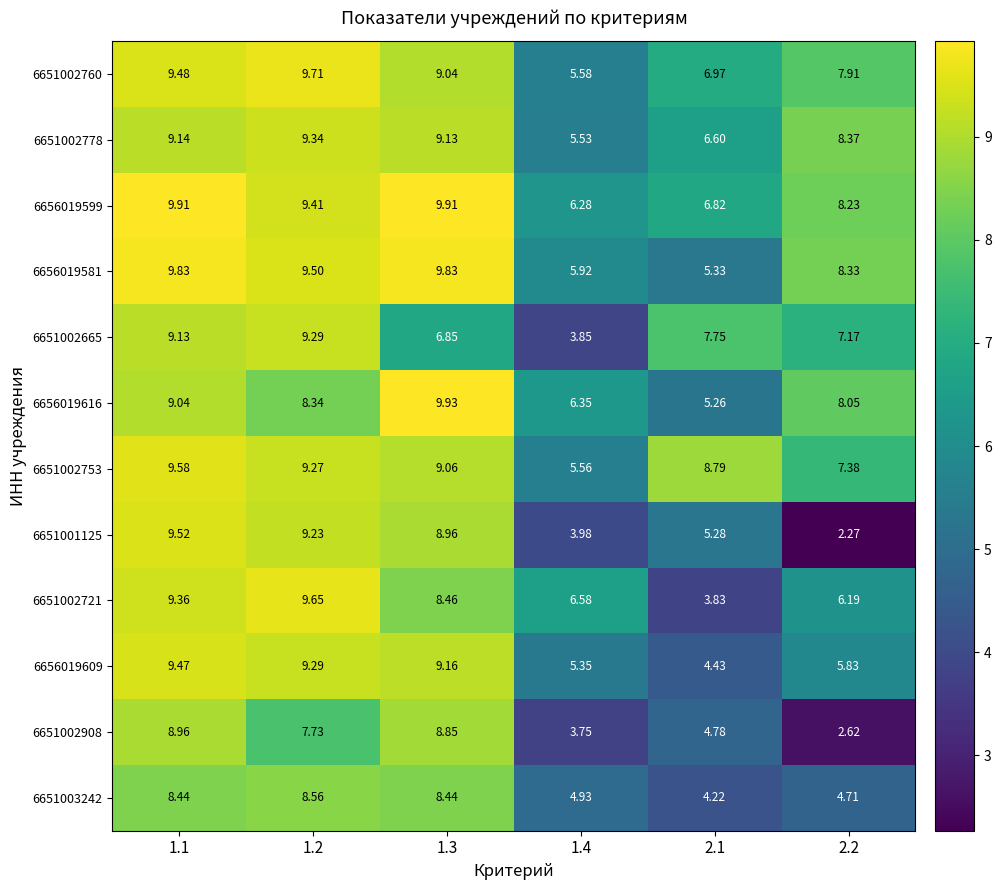

Is the value of 6656019599 at 1.4 greater than the value of 6651002760 at 2.1?

No